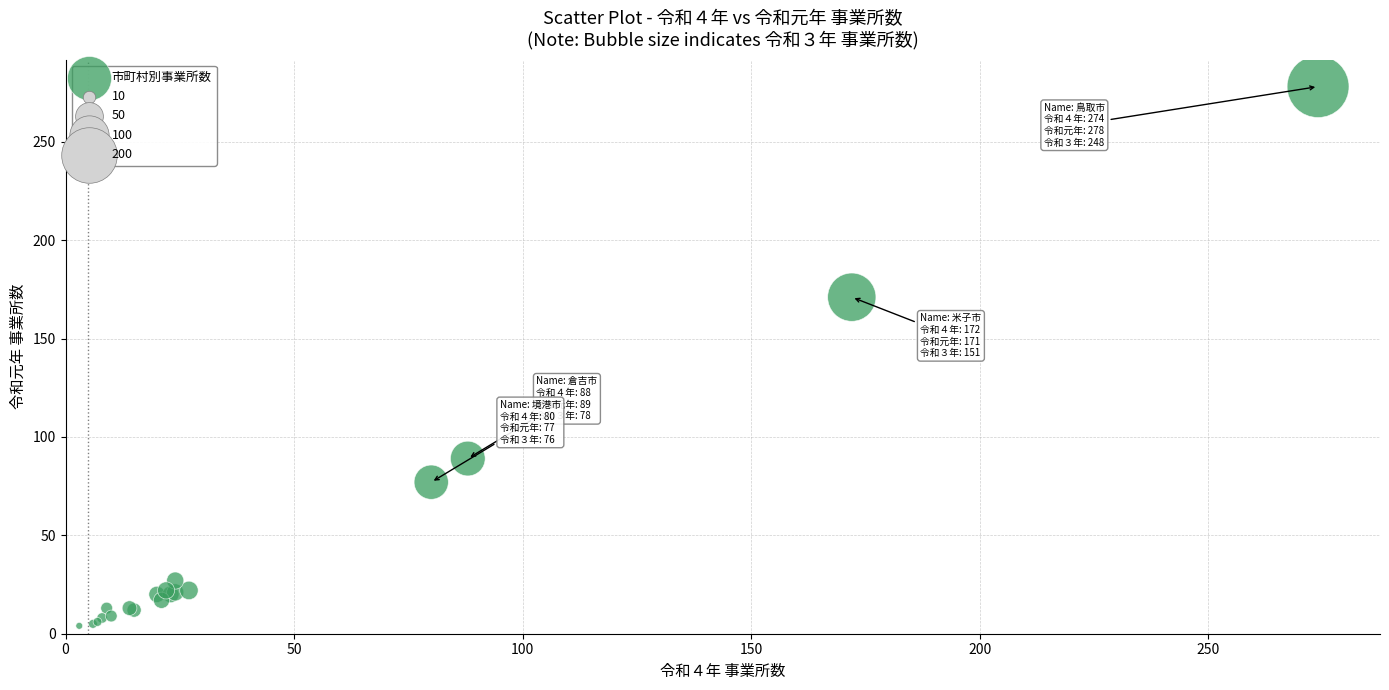

What Y value in the scatter plot is closest to 141?

171